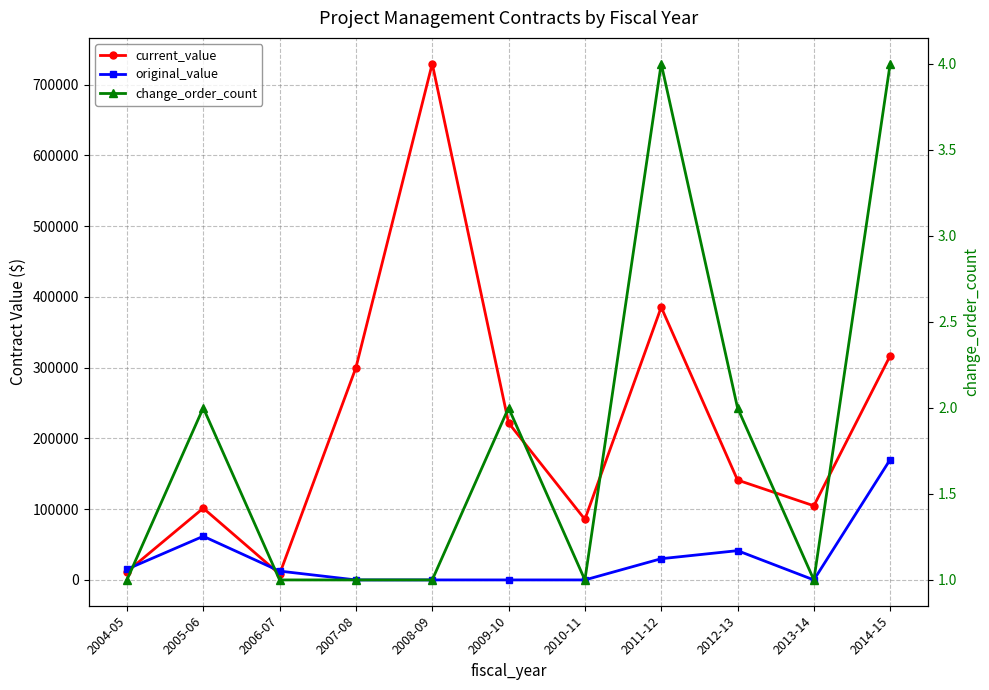

Which series has the widest spread of values?

current_value